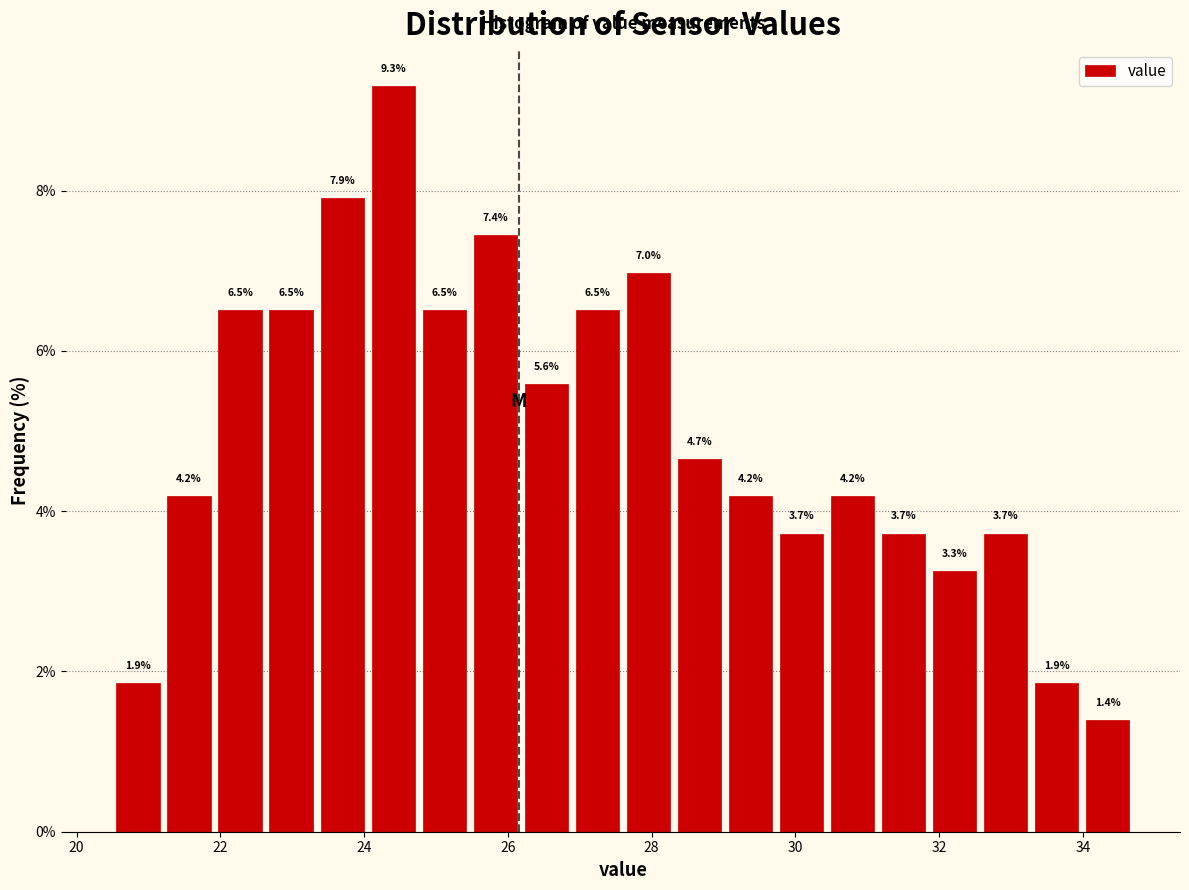

Around what value on the x-axis is the tallest bar? Give the approximate position of its centre, as read against the axis.

24.4